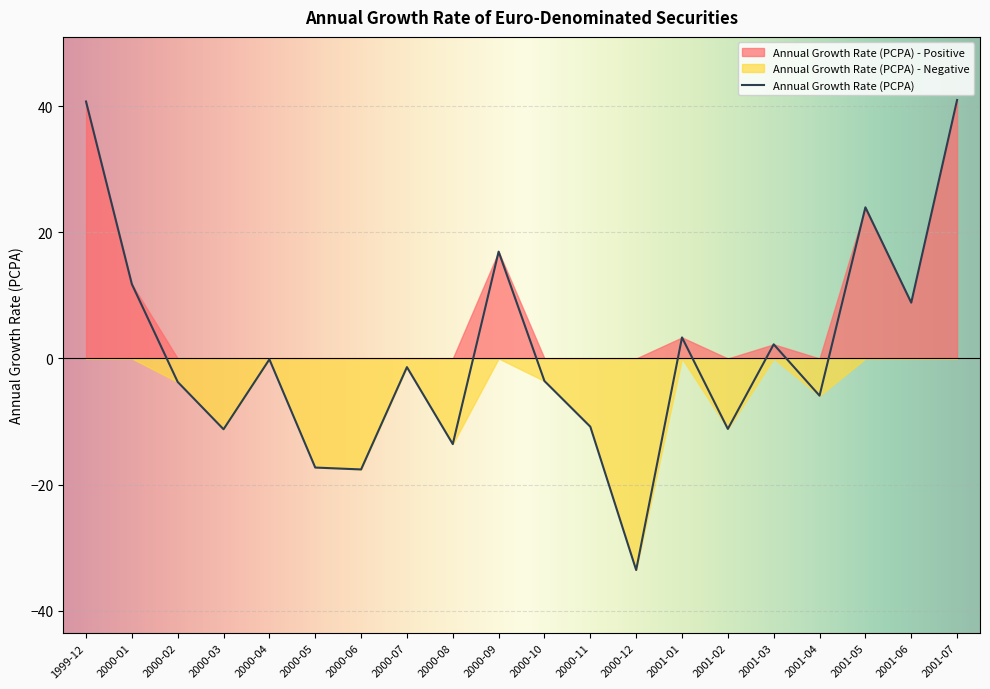

What position from the right is 2001-02?

6